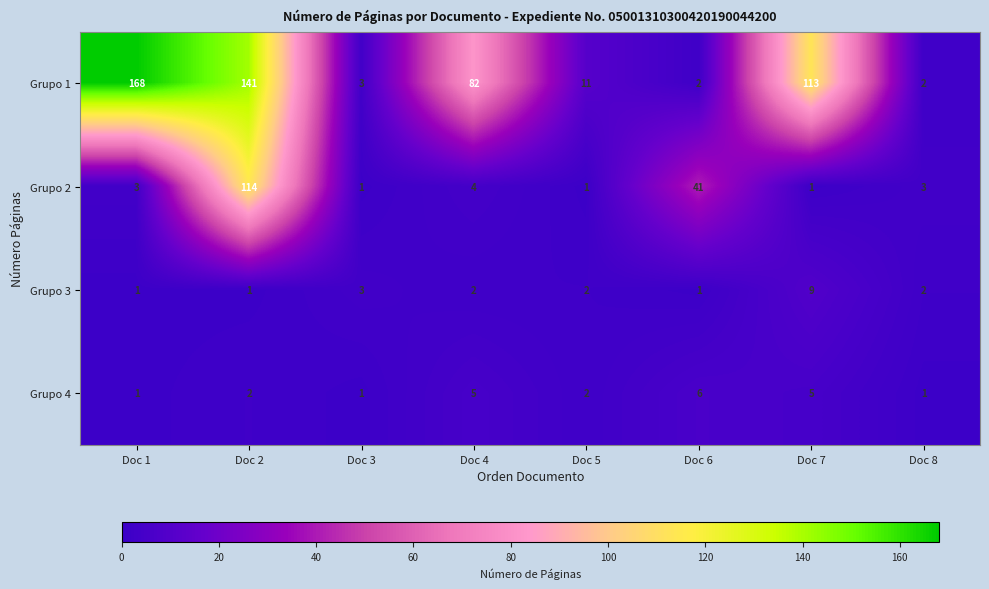

What is the minimum value shown in the chart?

1